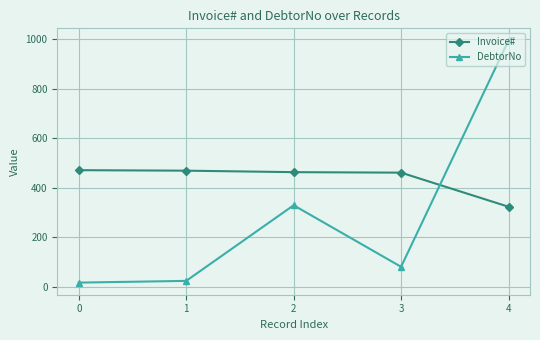

What is the difference between the maximum and second lowest values in the DebtorNo series?

973